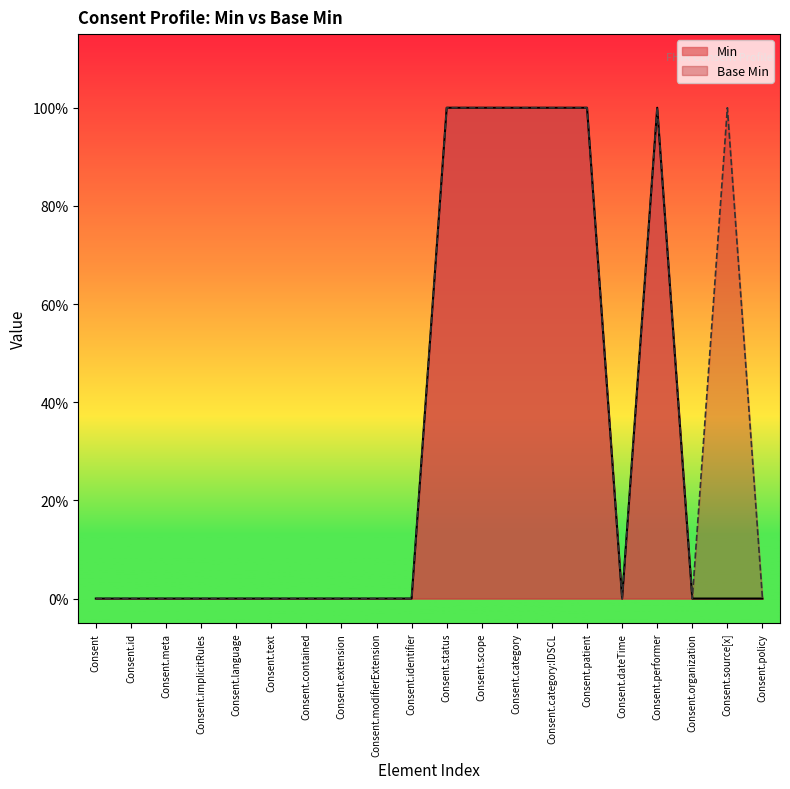

At which category does the chart reach its peak across all series?

Consent.status